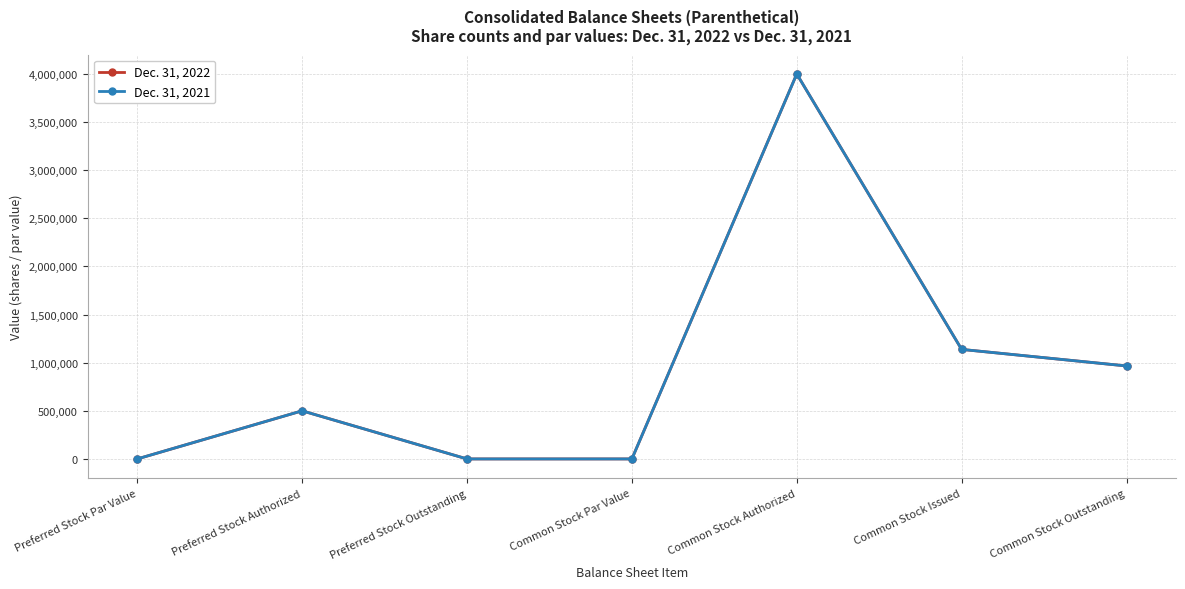

True or false: Dec. 31, 2022 and Dec. 31, 2021 intersect in this chart.

False